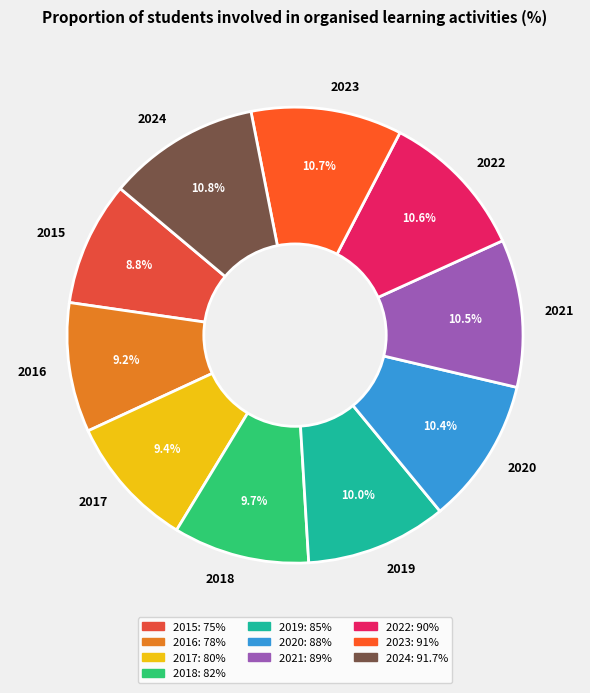

Do 2021 and 2019 together represent more than half of the pie?

No